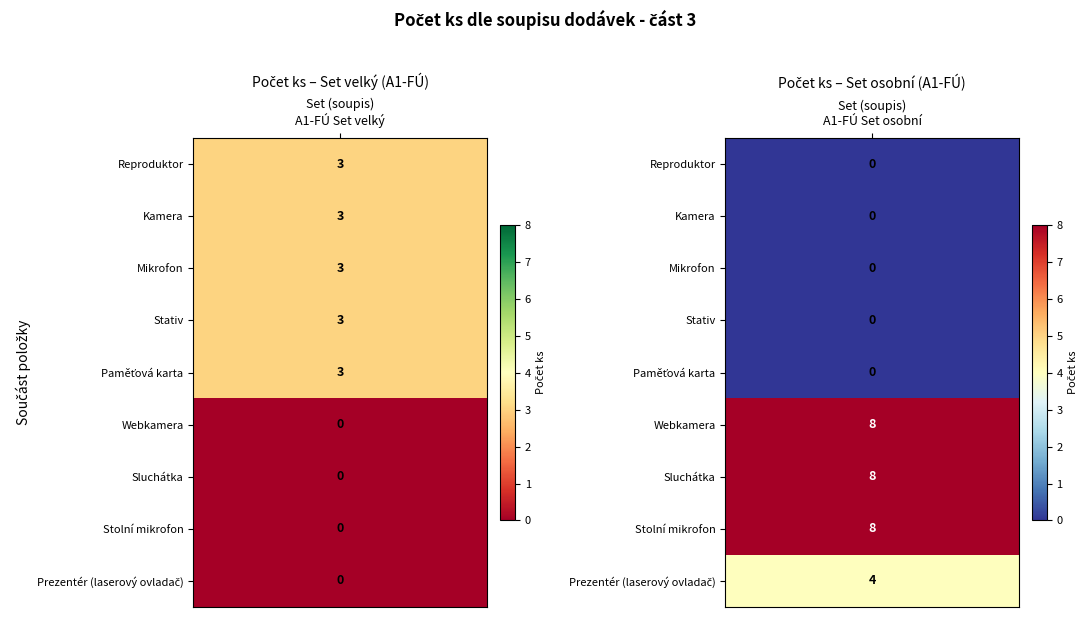

Which series has the largest total across all categories?

Webkamera